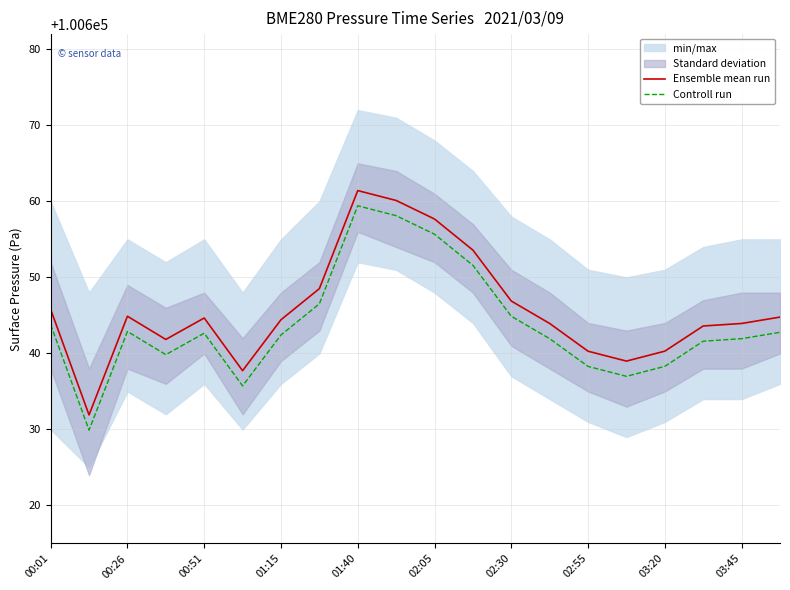

Reading left to right, list all the values displayed in this chart.

Ensemble mean run: 100645.8	100631.9	100644.9	100641.8	100644.7	100637.7	100644.4	100648.5	100661.4	100660.1	100657.7	100653.6	100646.9	100643.9	100640.3	100639.0	100640.3	100643.6	100643.9	100644.8
Controll run: 100643.8	100629.9	100642.9	100639.8	100642.7	100635.7	100642.4	100646.5	100659.4	100658.1	100655.7	100651.6	100644.9	100641.9	100638.3	100637.0	100638.3	100641.6	100641.9	100642.8